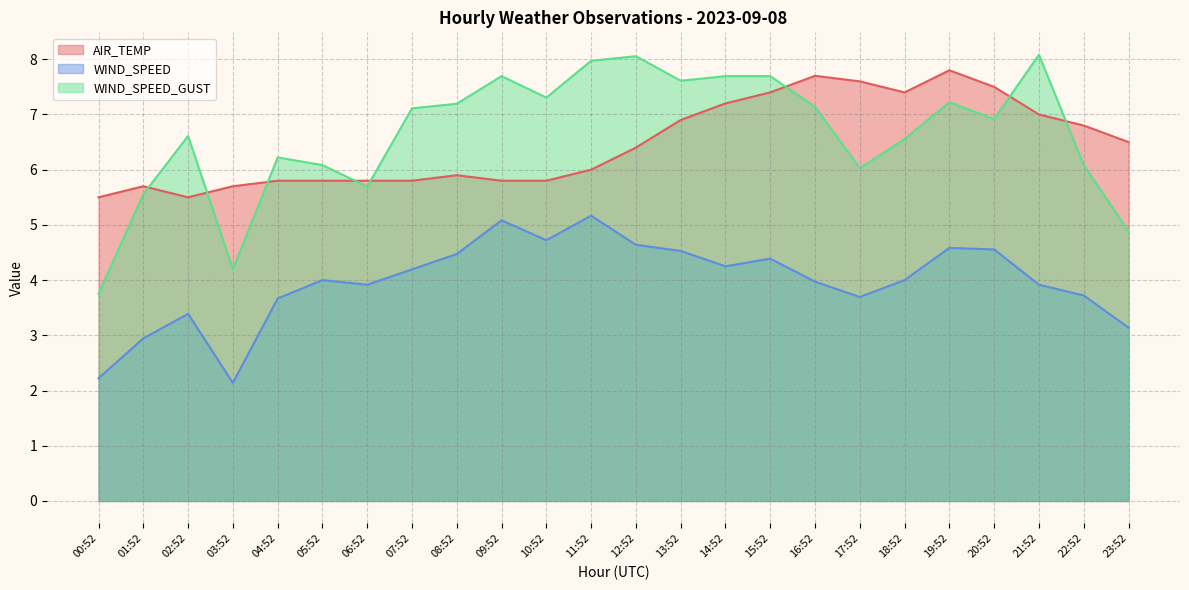

How many series are shown in this chart?

3